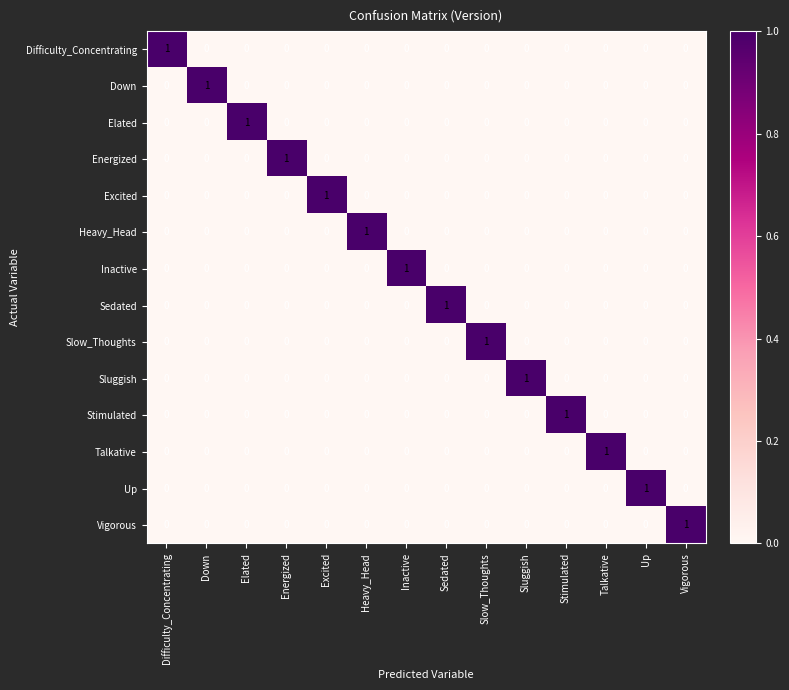

Which category has the highest value in the Energized series?

Energized